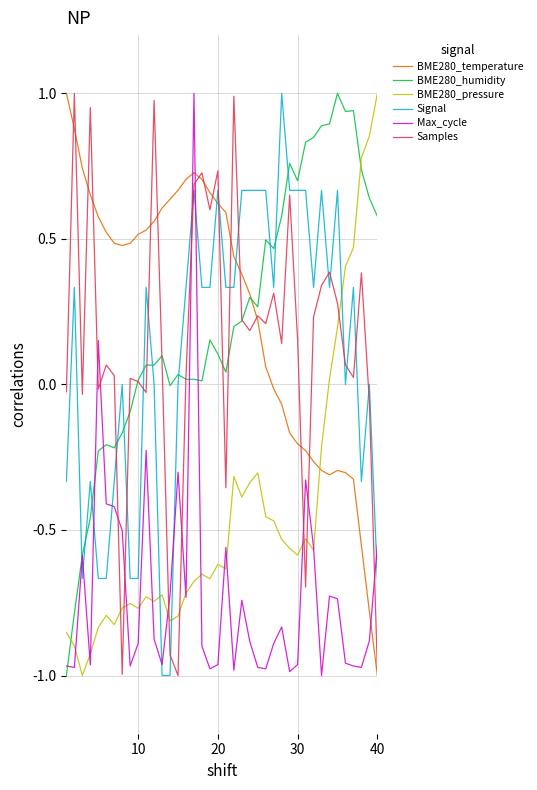

True or false: BME280_pressure and Samples cross at least once.

True